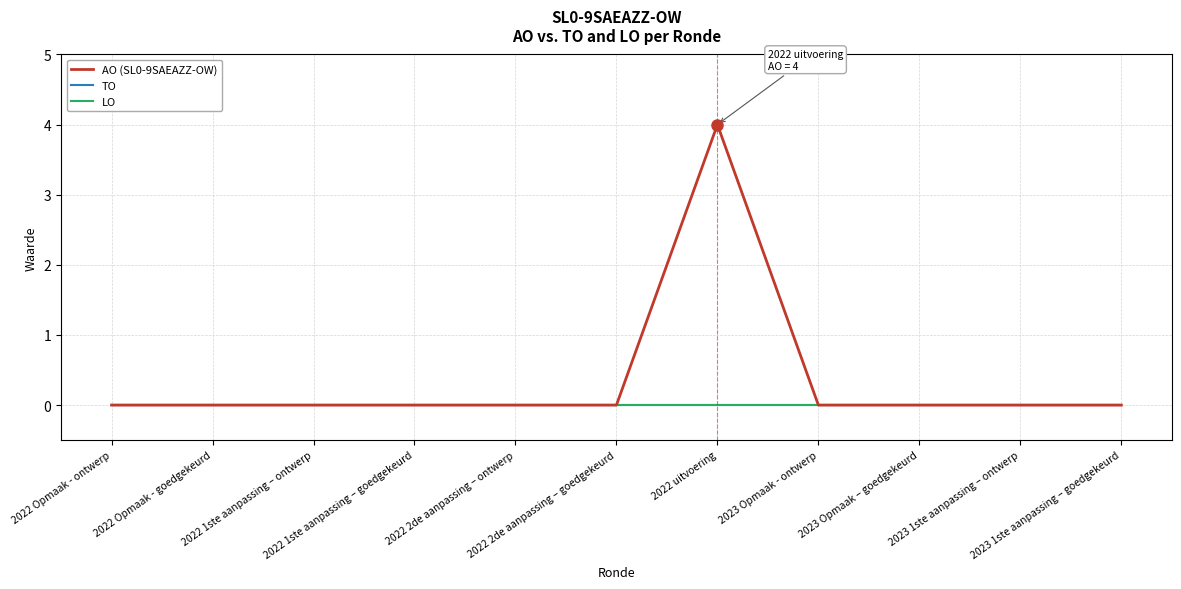

What position from the right is 2022 uitvoering?

5